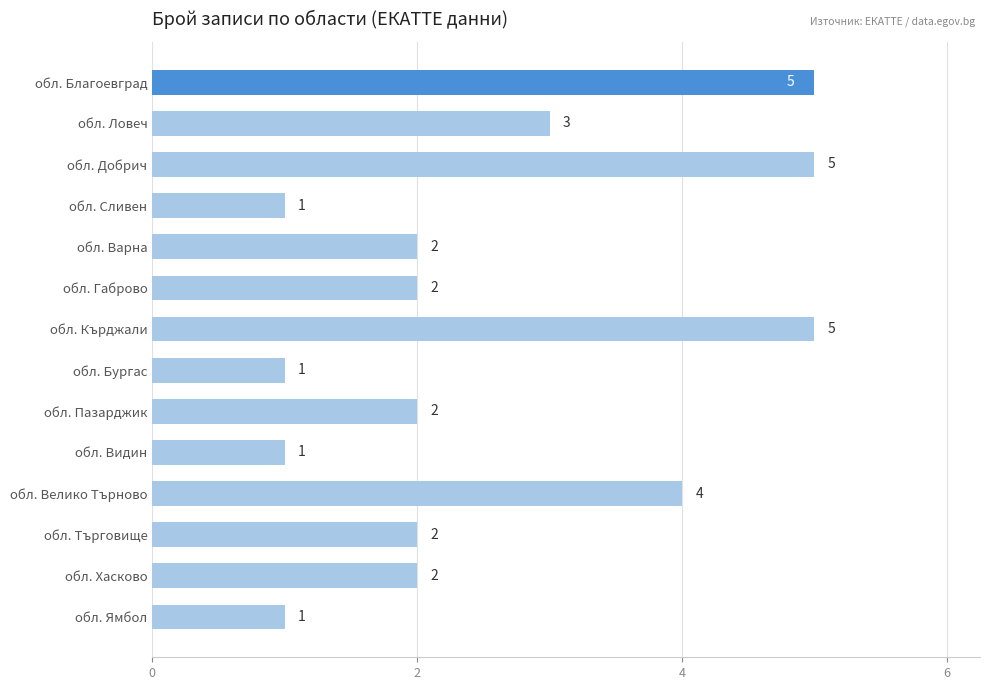

What is the smallest value displayed?

1